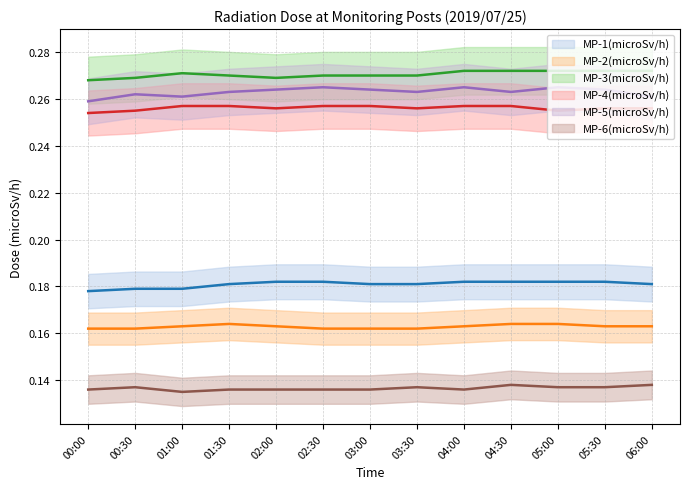

Rank the series at 02:30 from highest to lowest value.

MP-3(microSv/h), MP-5(microSv/h), MP-4(microSv/h), MP-1(microSv/h), MP-2(microSv/h), MP-6(microSv/h)